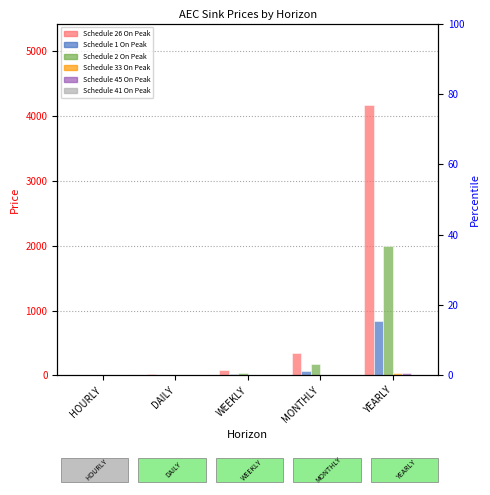

What is the maximum value for Schedule 33 On Peak?

36.2